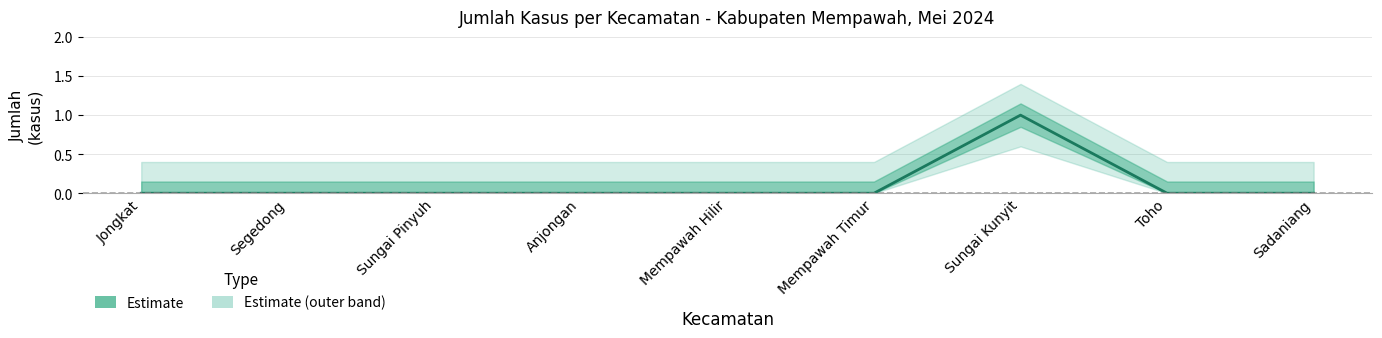

What is the maximum value shown in the chart?

1